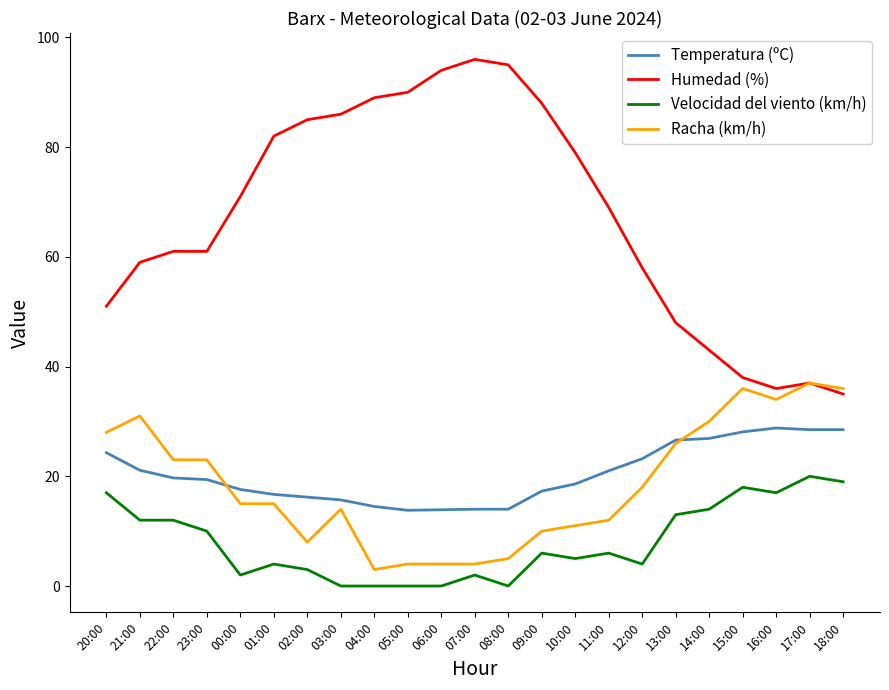

What is the minimum value for Humedad (%)?

35.0